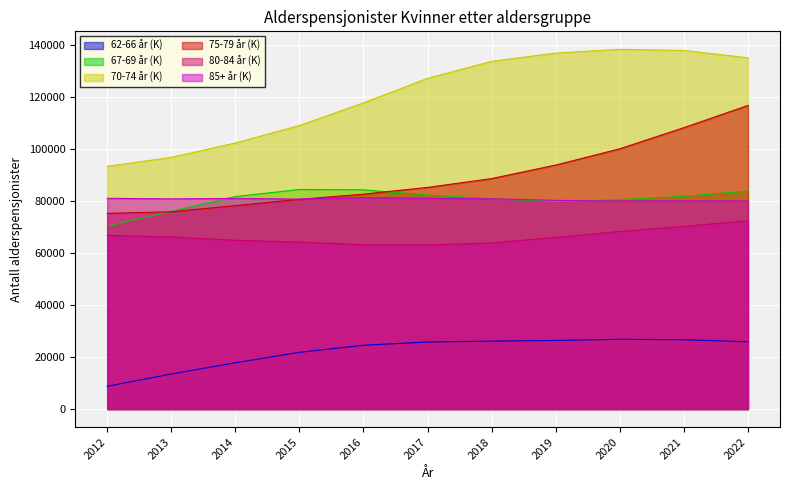

How many lines are shown in the chart?

6